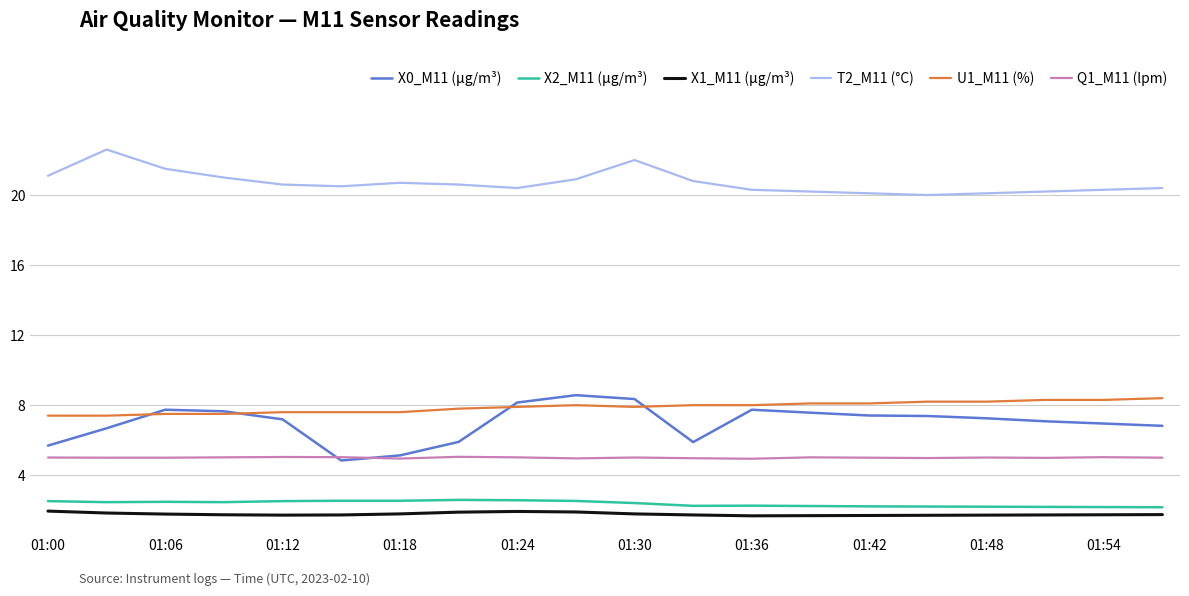

True or false: T2_M11 (°C) and X0_M11 (μg/m³) cross at least once.

False